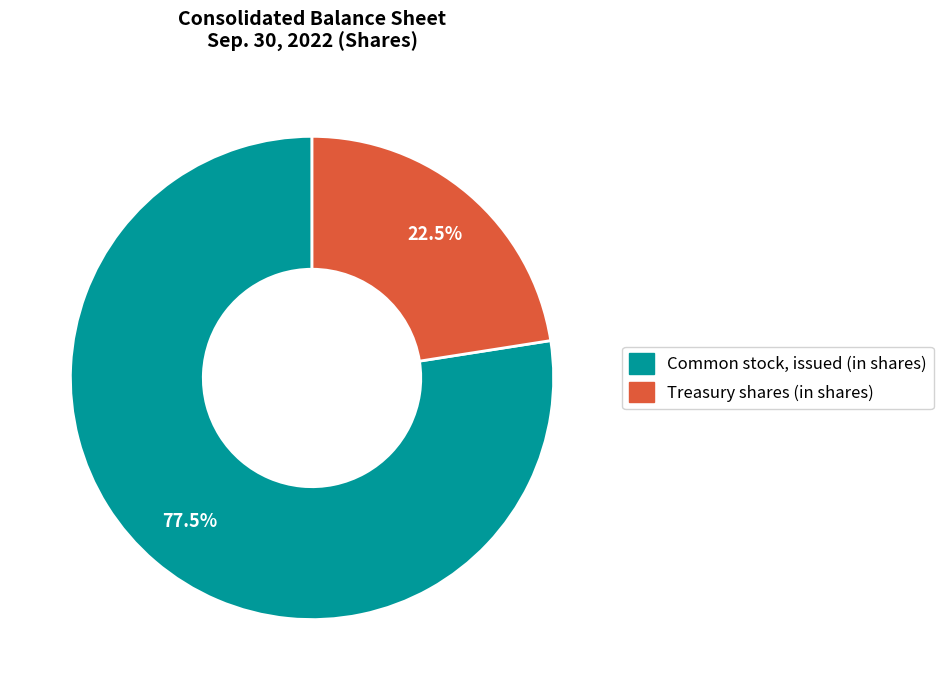

What percentage is NOT represented by Treasury shares (in shares)?

77.5%